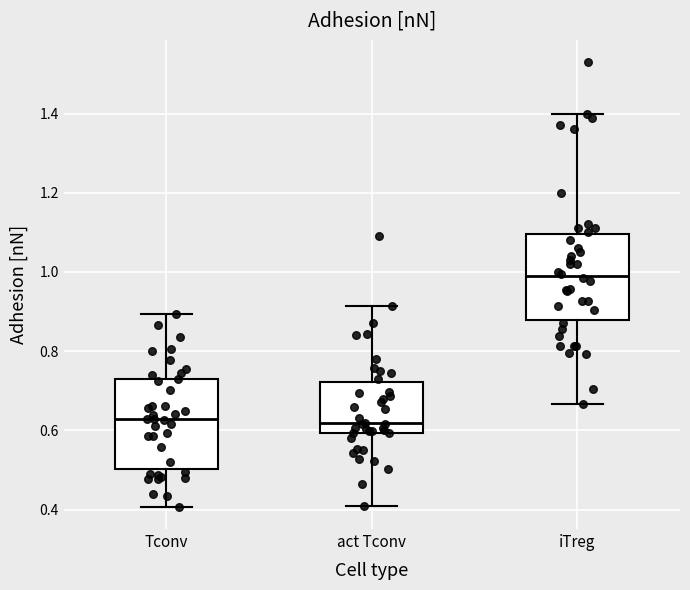

Reading left to right, transcribe this box plot: for each box, give where its median line is, the range the box spans, and where its two whiskers end, as read against the y-axis. The values are not printed on the chart, so give them approximately, as read against the axis.

Tconv: median 0.62, box 0.50 to 0.72, whiskers 0.40 to 0.90
act Tconv: median 0.62, box 0.60 to 0.72, whiskers 0.42 to 0.92
iTreg: median 1.00, box 0.88 to 1.10, whiskers 0.66 to 1.40